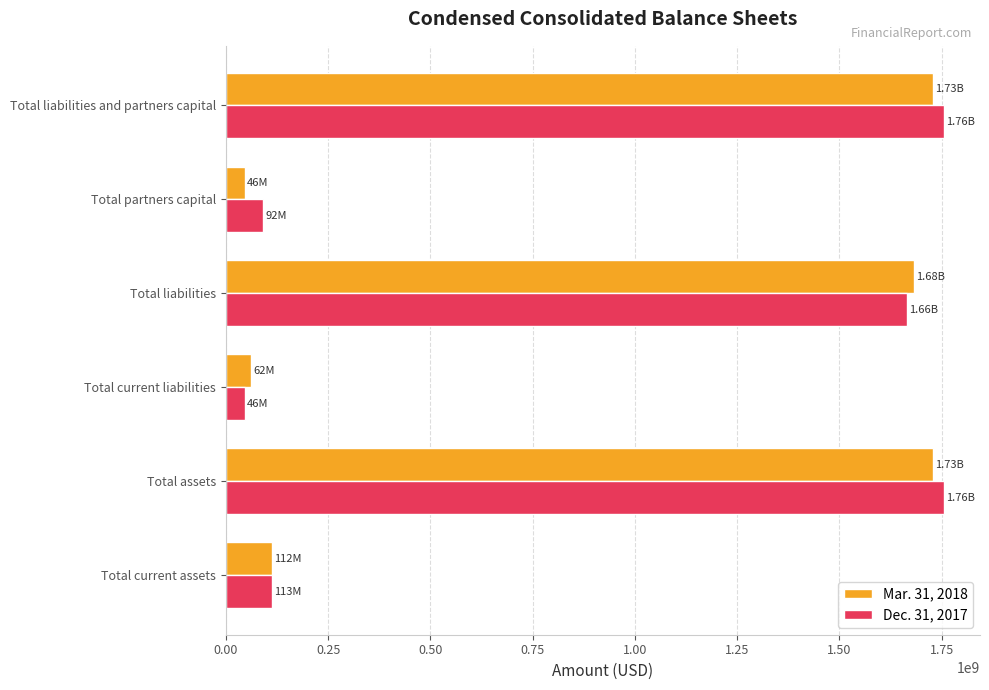

Which series has the widest spread of values?

Dec. 31, 2017